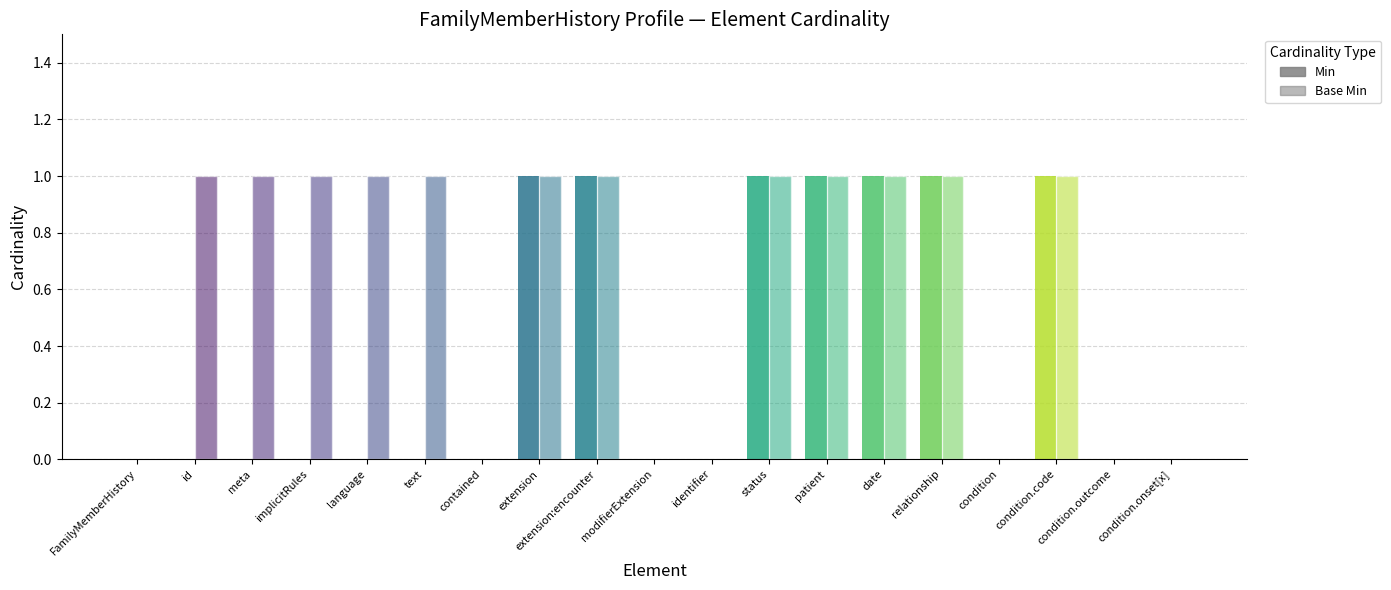

Which series has the largest total across all categories?

Base Min